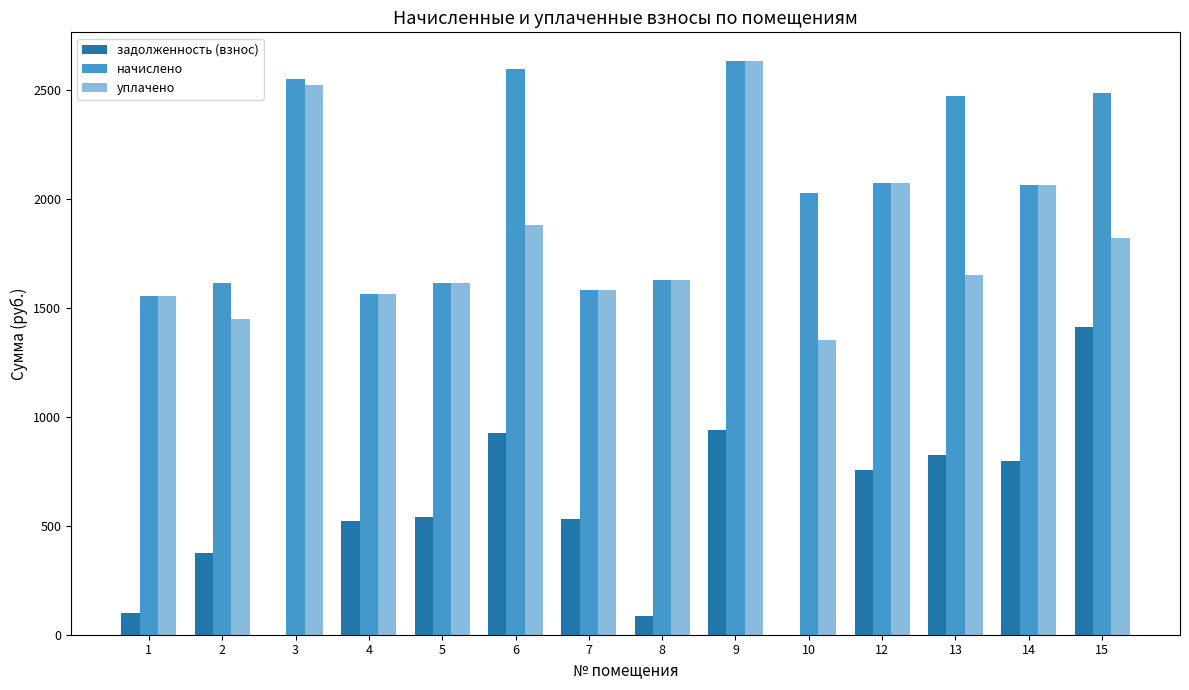

Where does the начислено series first go above 2064?

3